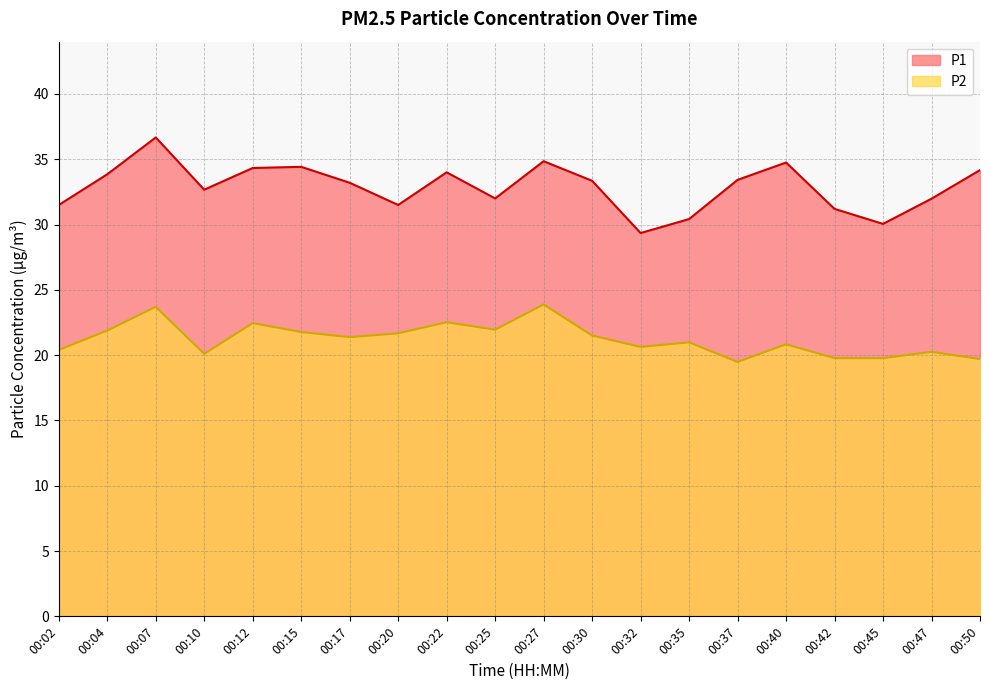

What is the sum of all P2 values?

424.6